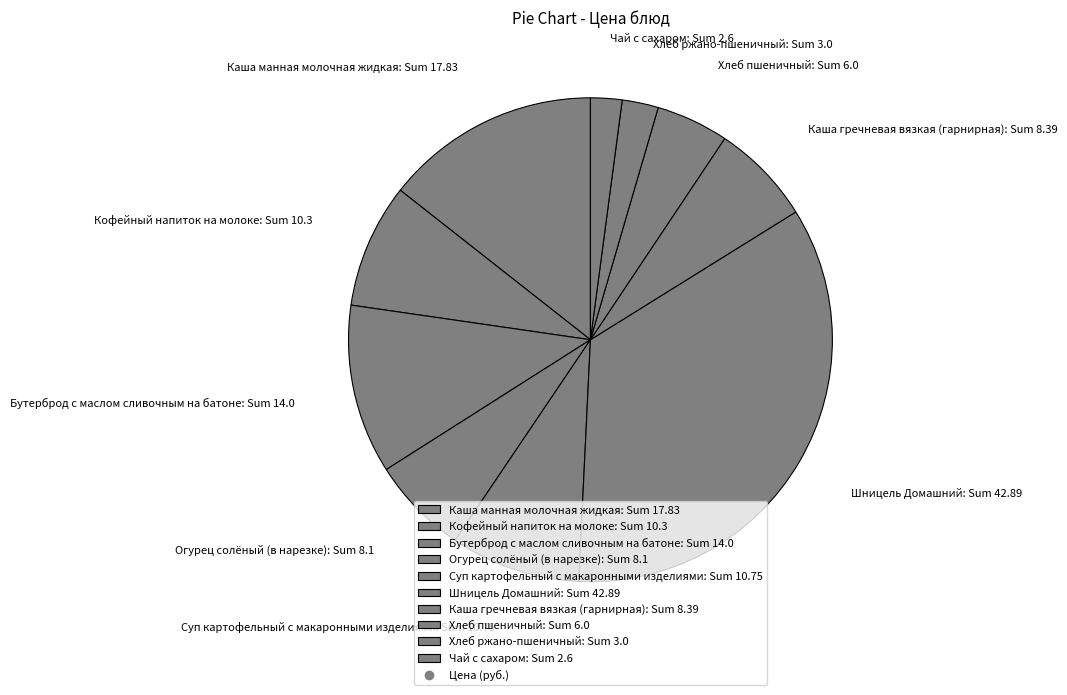

Is the sum of Огурец солёный (в нарезке): Sum 8.1 and Суп картофельный с макаронными изделиями: Sum 10.75 greater than half?

No